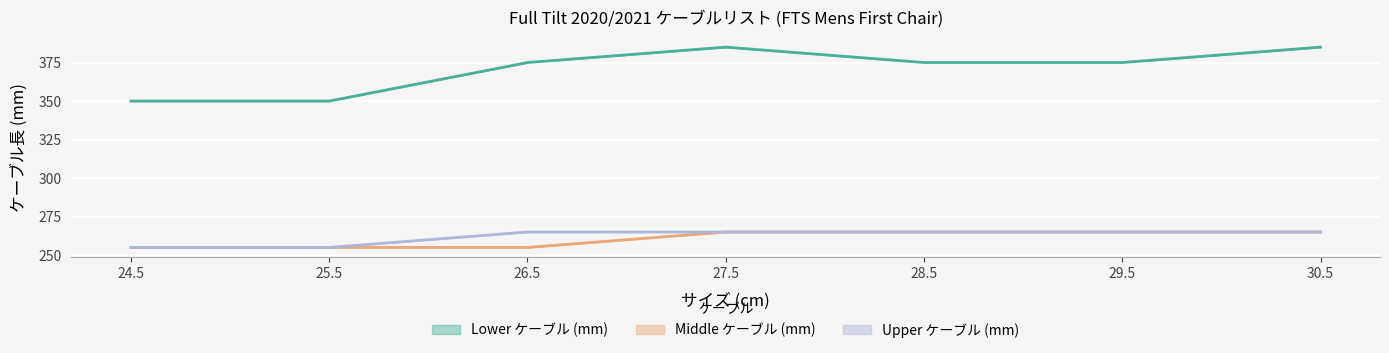

What is the sum of all Middle ケーブル (mm) values?

1825